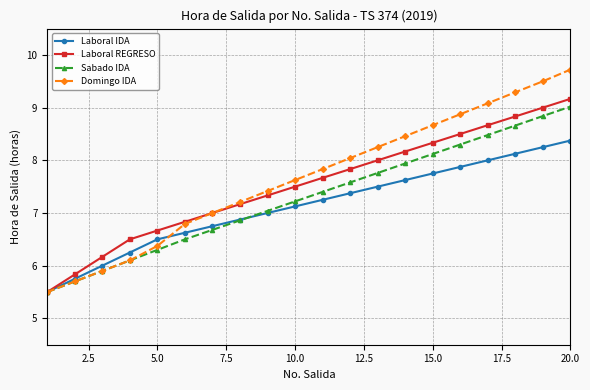

What is the value of the Sabado IDA point at the 17th from the left?

8.5